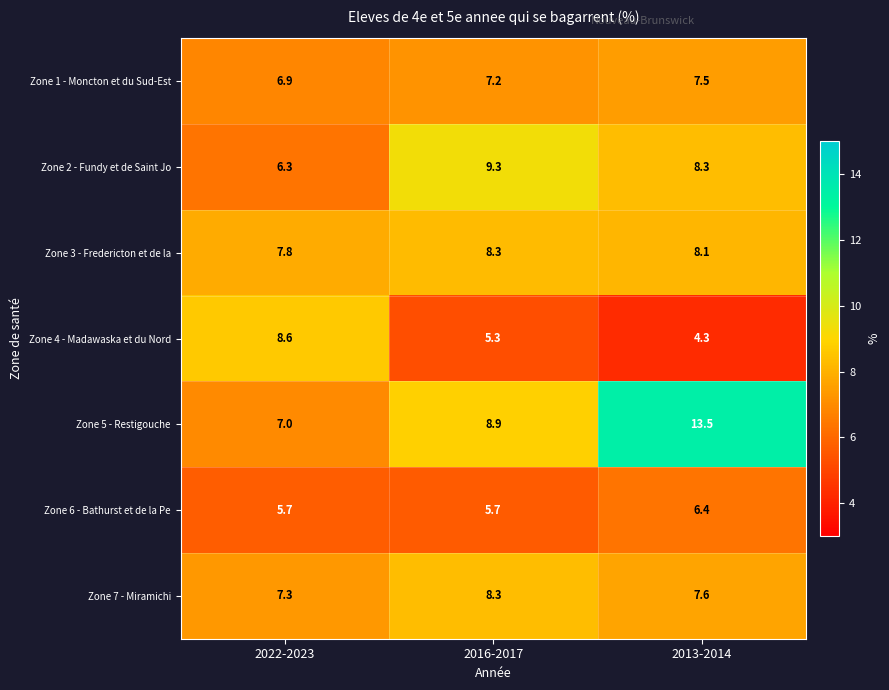

Which series has the widest spread of values?

Zone 5 - Restigouche